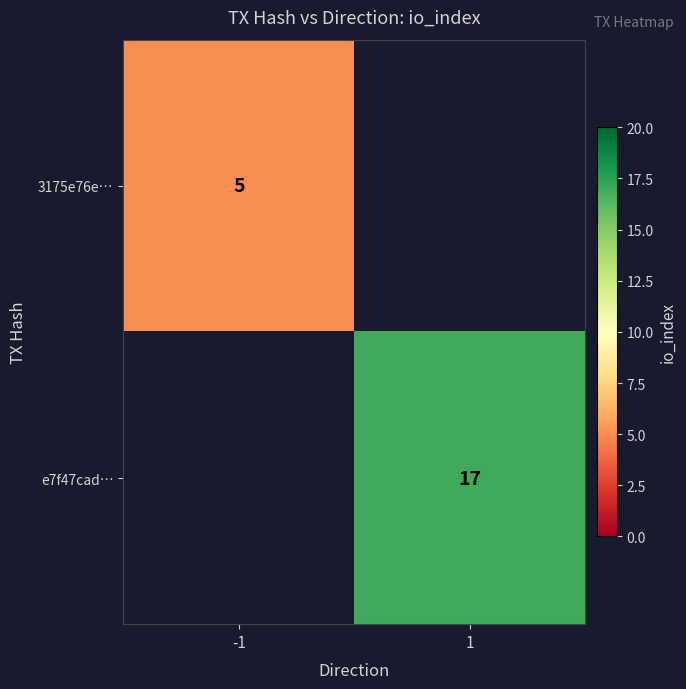

The value of 3175e76e… at -1 is 2. True or false?

False